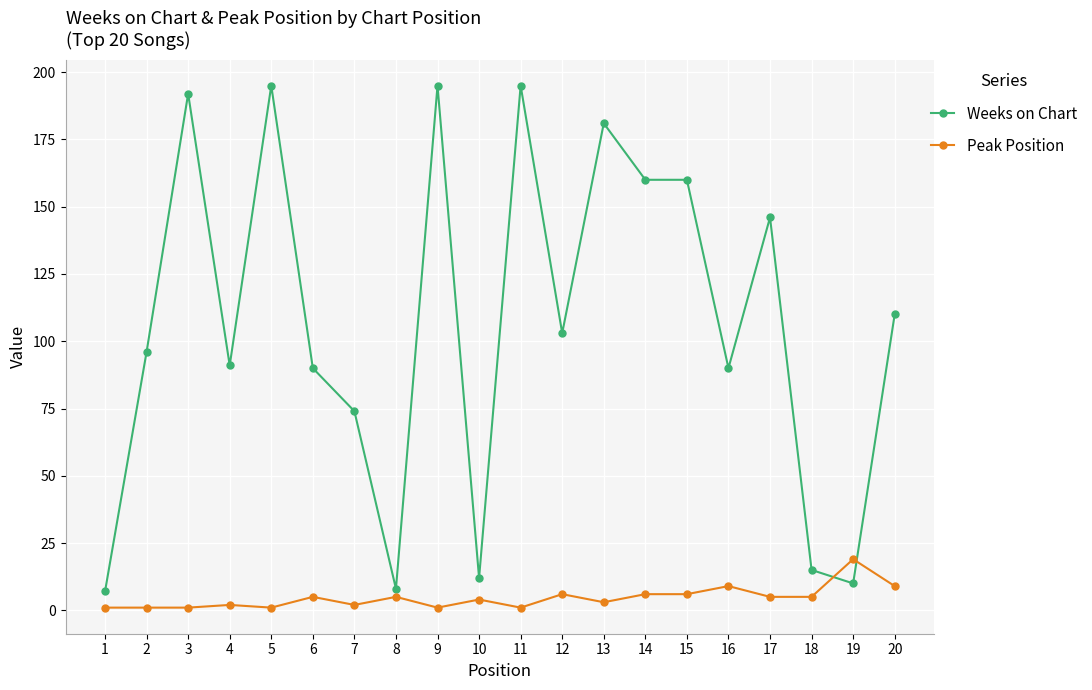

Rank the series at 9 from lowest to highest value.

Peak Position, Weeks on Chart